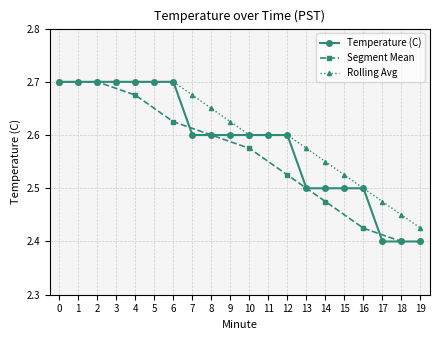

The value at 17 is 1.2. True or false?

False